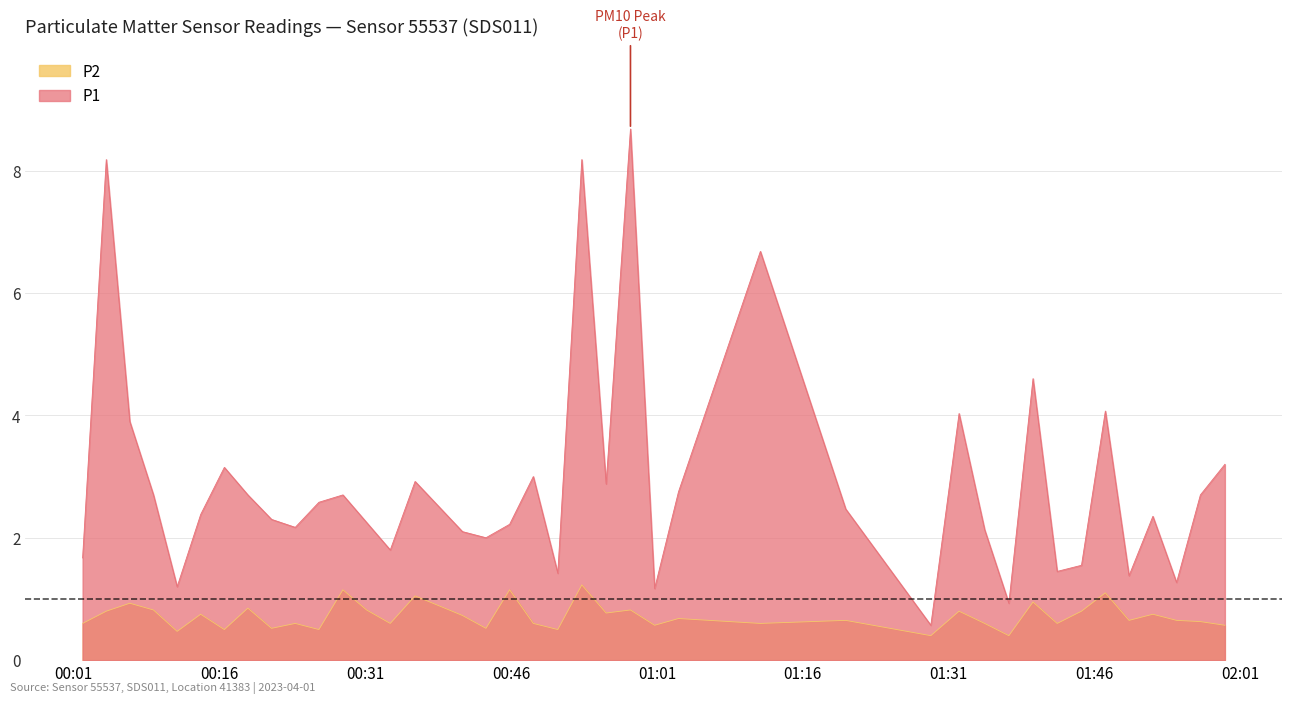

Rank the series by their maximum value, from lowest to highest.

P2, P1